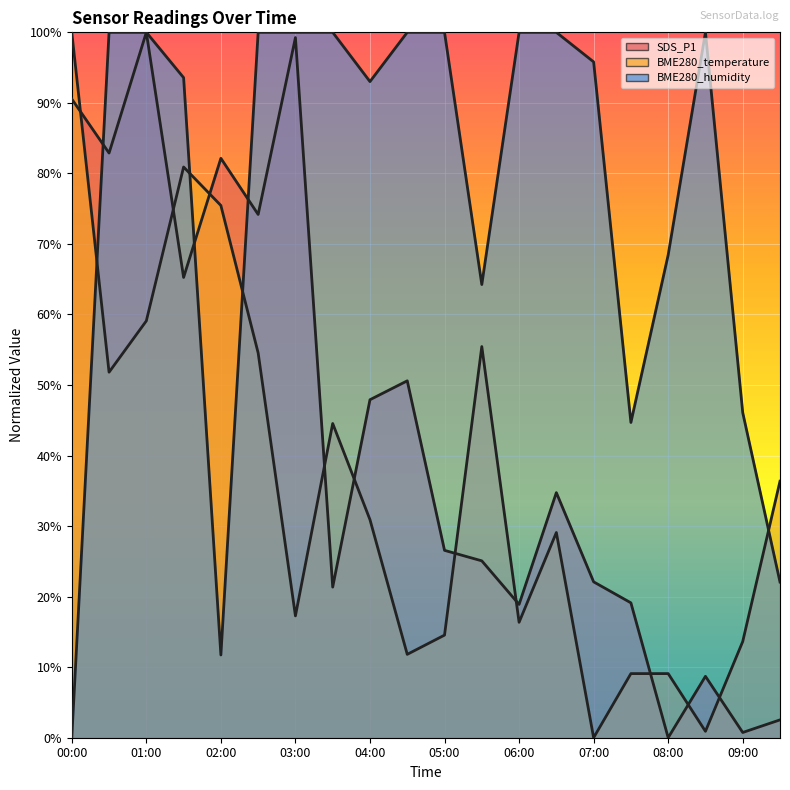

Reading left to right, list all the values displayed in this chart.

SDS_P1: 90.6	82.9	100.0	65.3	82.1	74.2	99.3	21.4	47.9	50.6	26.6	25.1	18.9	34.7	22.1	19.1	0.0	8.7	0.7	2.5
BME280_temperature: 100.0	51.8	59.1	80.9	75.5	54.5	17.3	44.5	30.9	11.8	14.5	55.5	16.4	29.1	0.0	9.1	9.1	0.9	13.6	36.4
BME280_humidity: 0.0	100.0	100.0	93.6	11.7	100.0	100.0	100.0	93.0	100.0	100.0	64.2	100.0	100.0	95.8	44.7	68.4	100.0	46.1	22.1